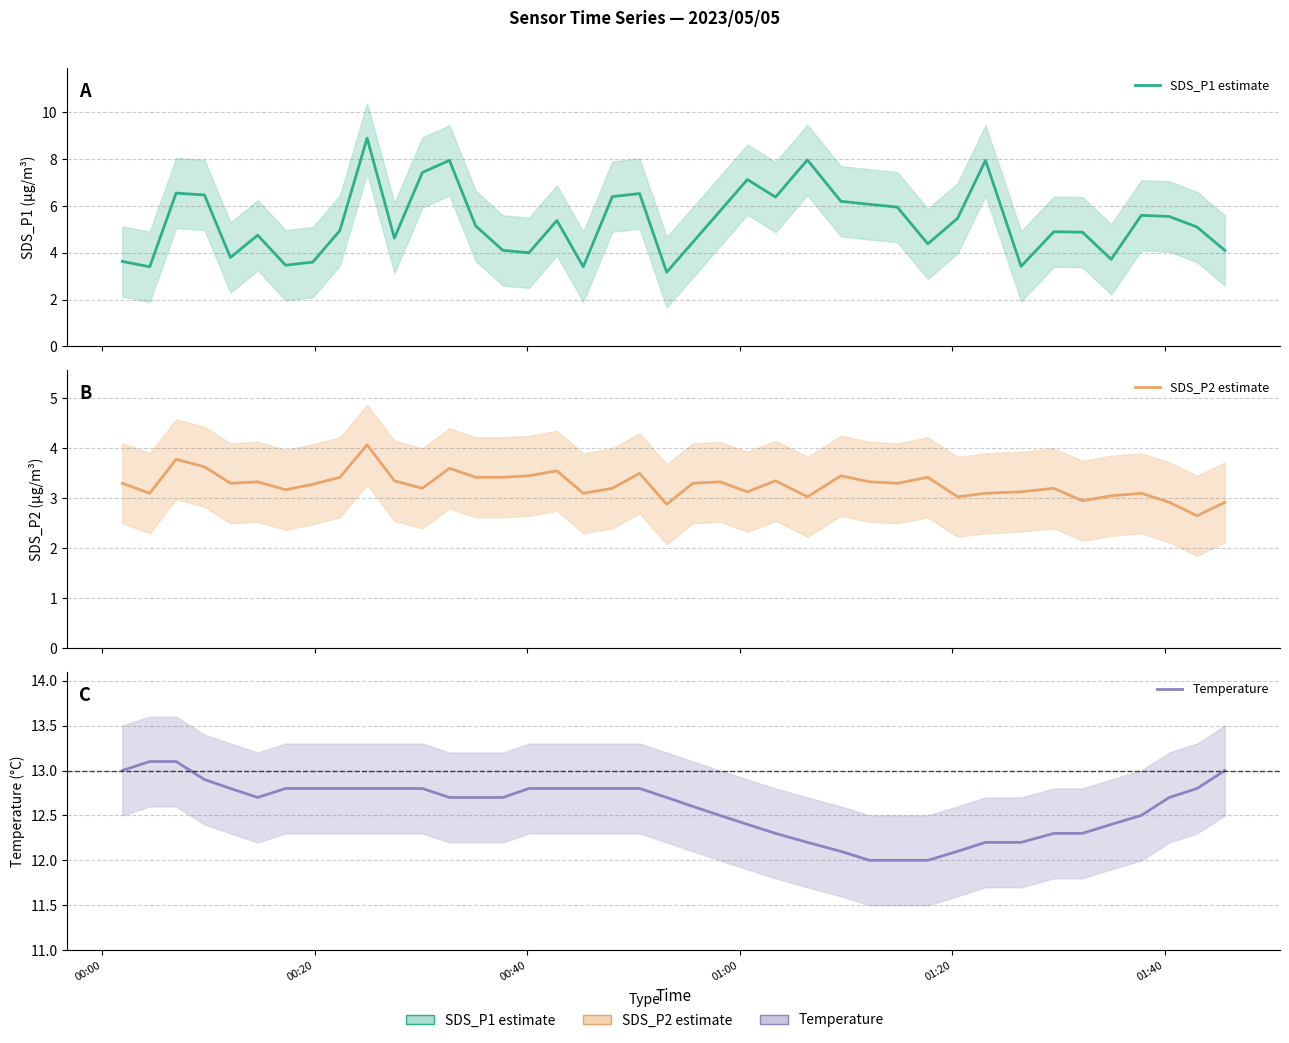

List the series in order of their peak value, highest first.

Temp mean, SDS_P1 mean, SDS_P2 mean